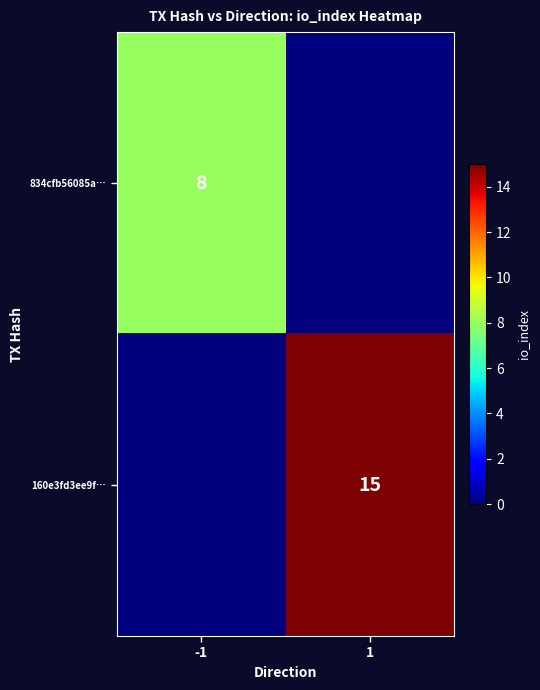

The value of 834cfb56085a… at -1 is 13. True or false?

False